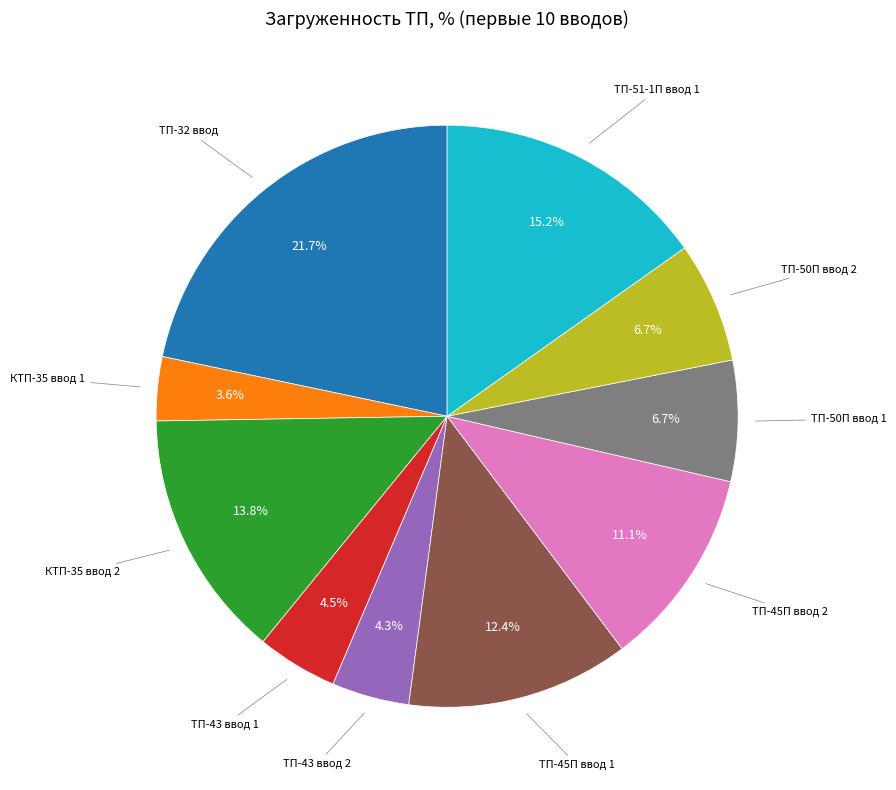

Does any single category account for the majority?

No